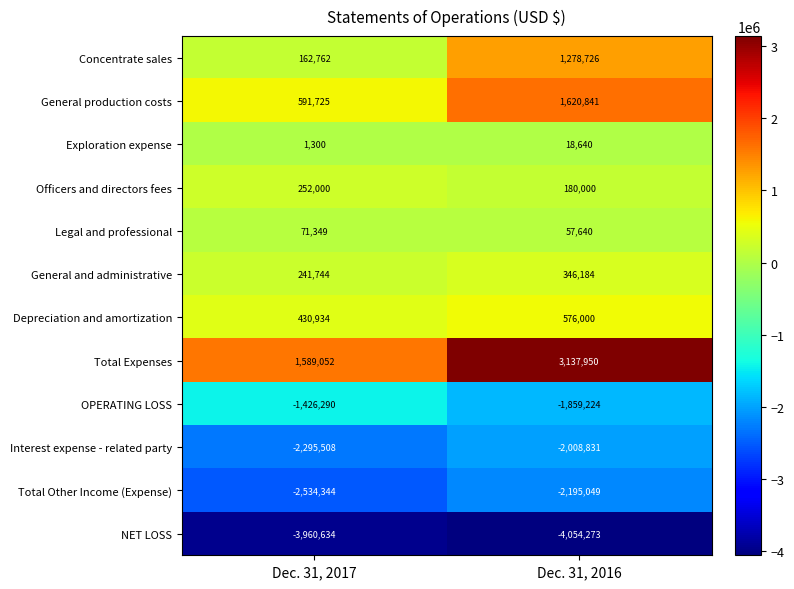

The value of Legal and professional at Dec. 31, 2016 is 79843. True or false?

False